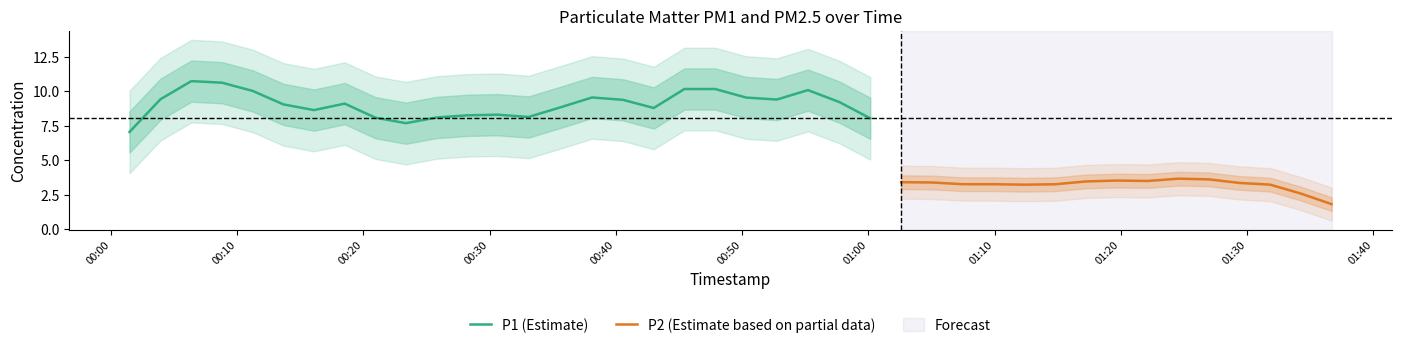

What is the lowest value of the P1 (Estimate) series?

7.1